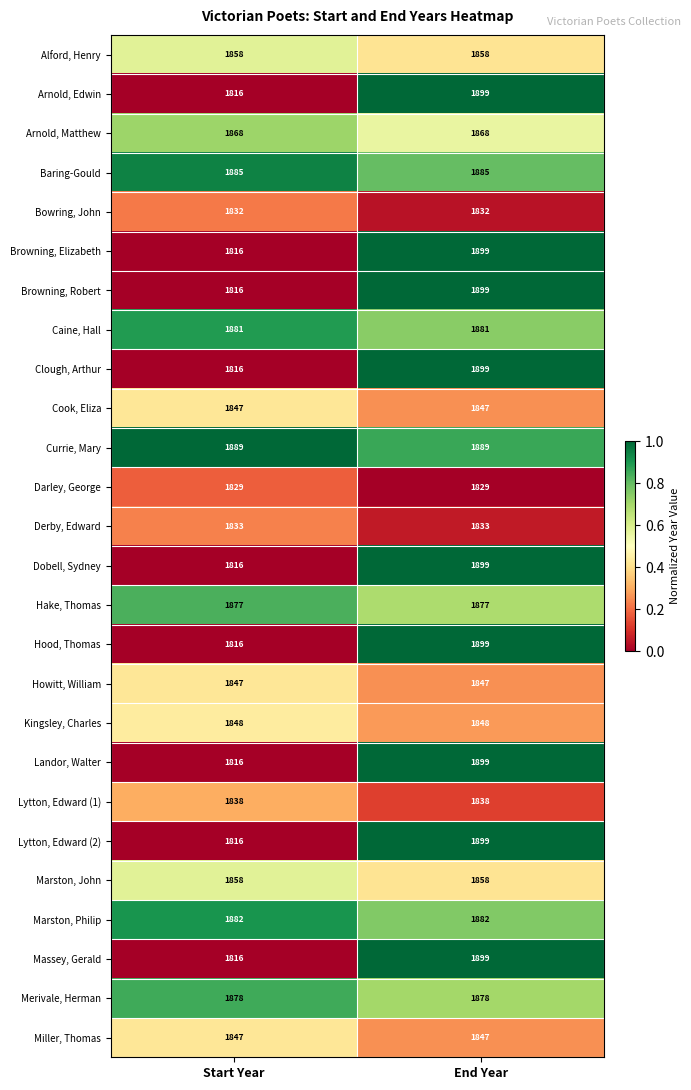

What is the difference between the maximum and minimum values in the Arnold, Edwin series?

83